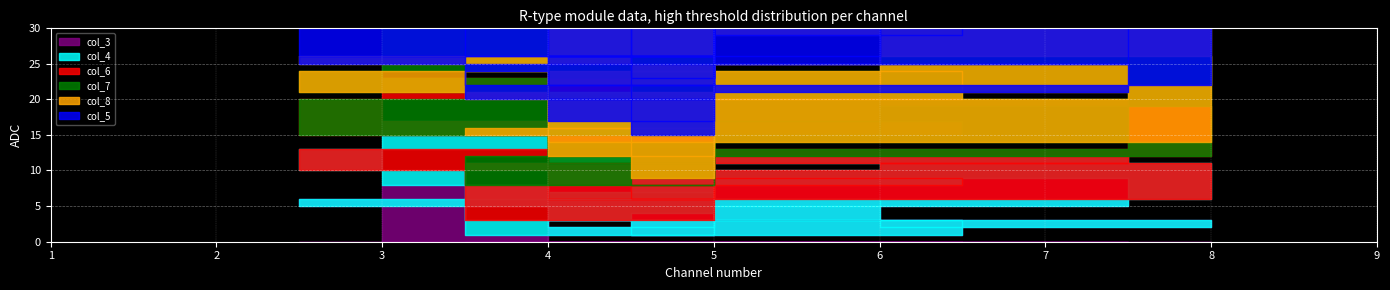

Is it true that col_8 equals 13 at 1?

False